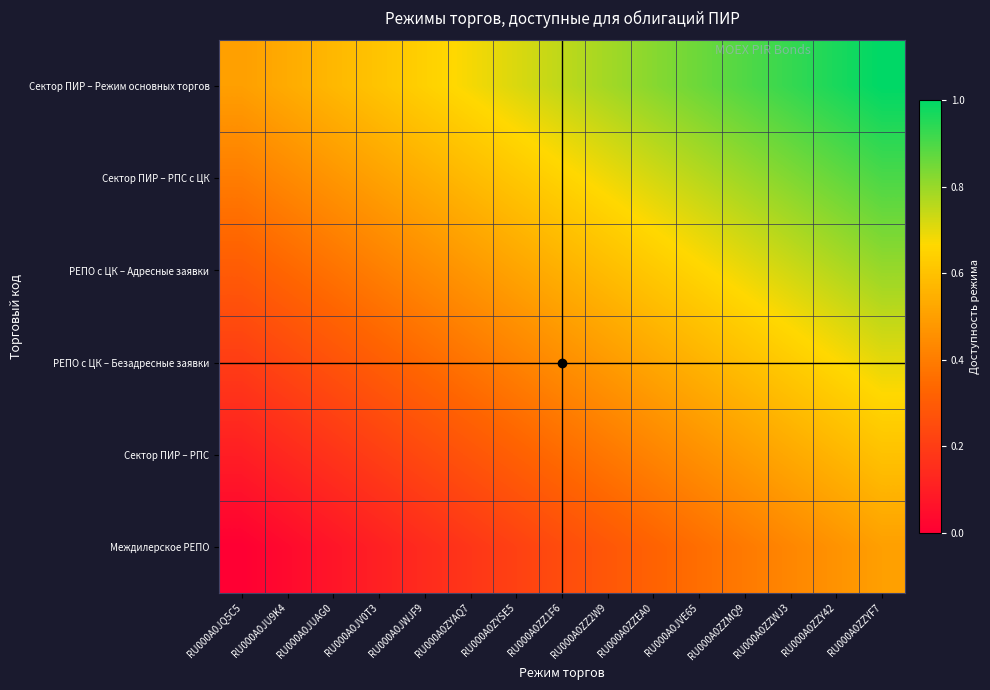

At which category is the sum across all series the highest?

RU000A0ZZYF7